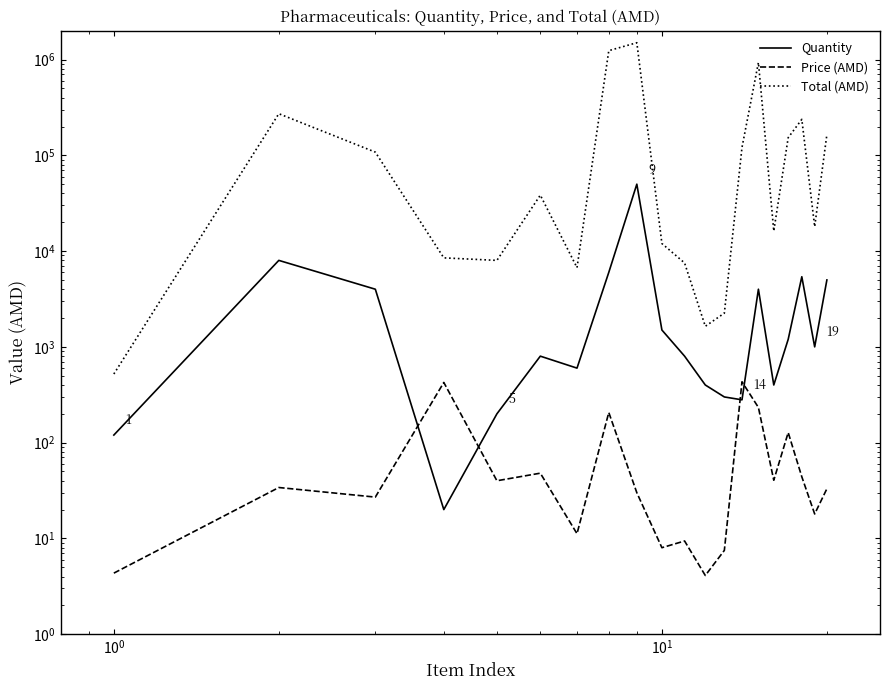

Is it true that Price (AMD) equals 2.2 at 12?

False